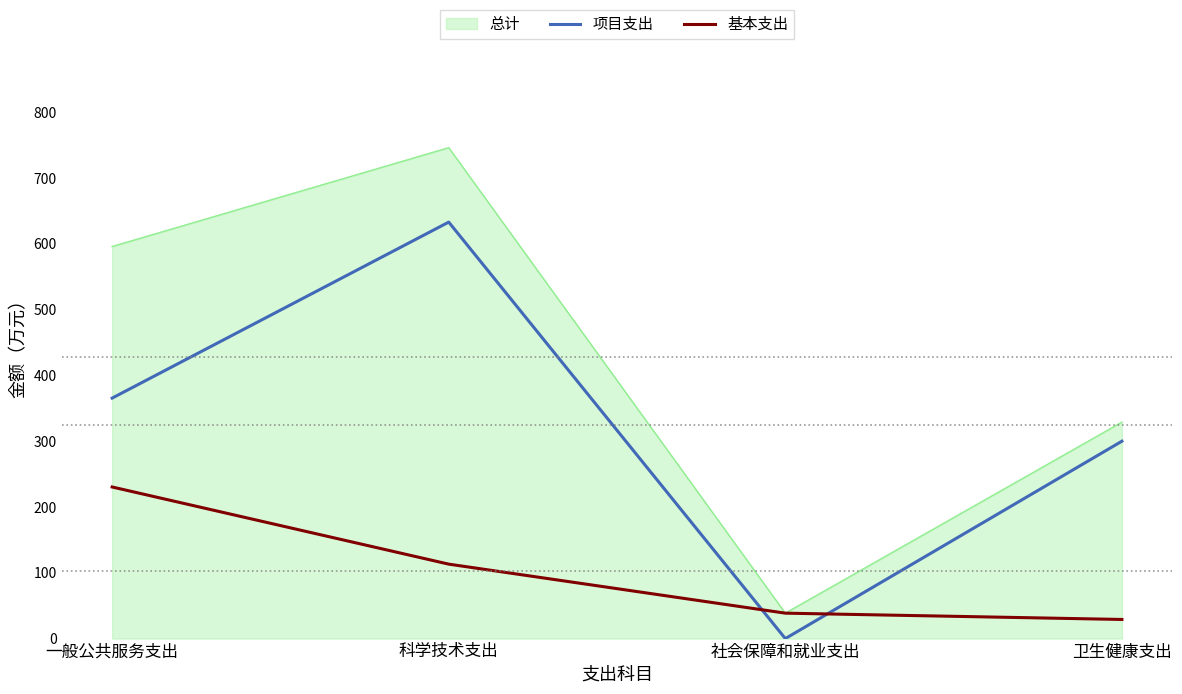

Does the chart display data point markers on the line(s)?

No